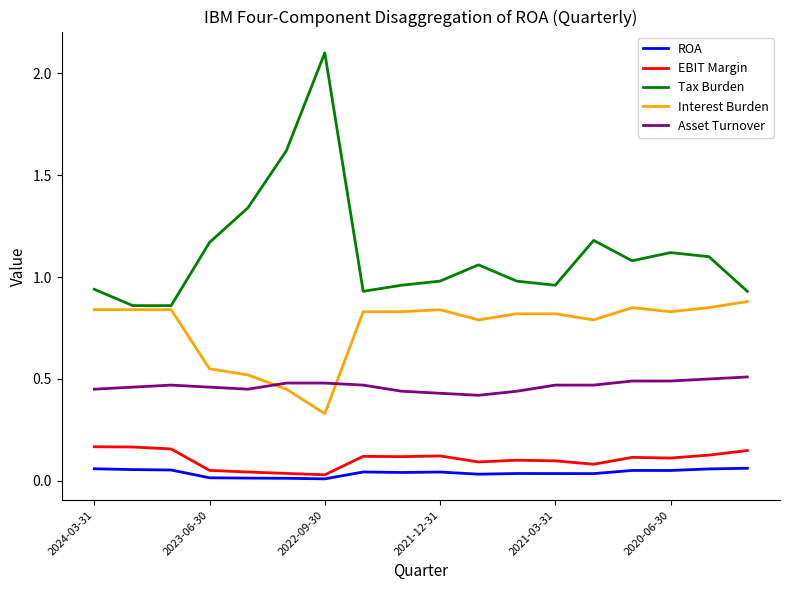

Which series has the widest spread of values?

Tax Burden